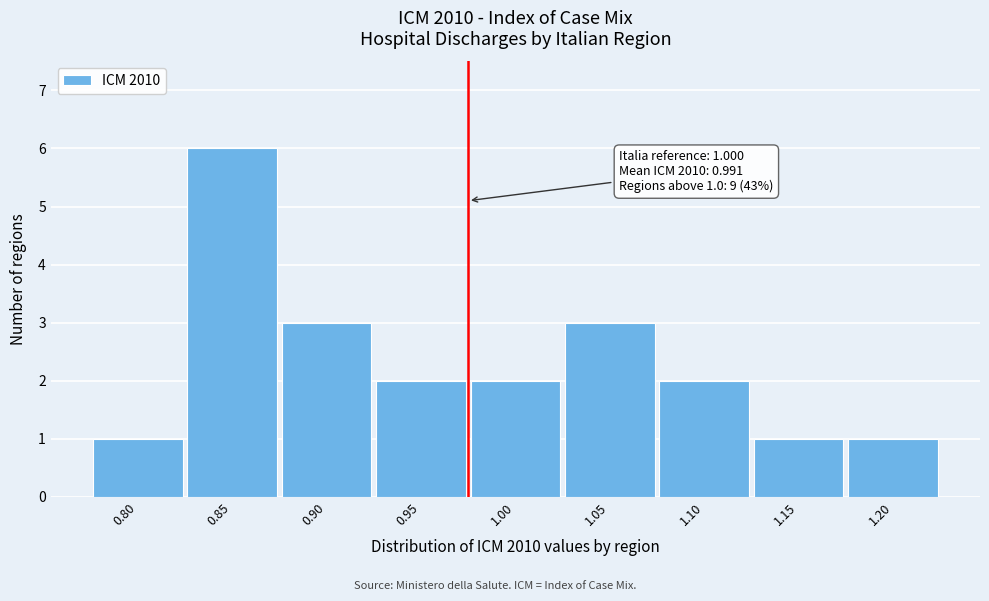

Reading left to right, what are all the values shown in this chart?

1	6	3	2	2	3	2	1	1